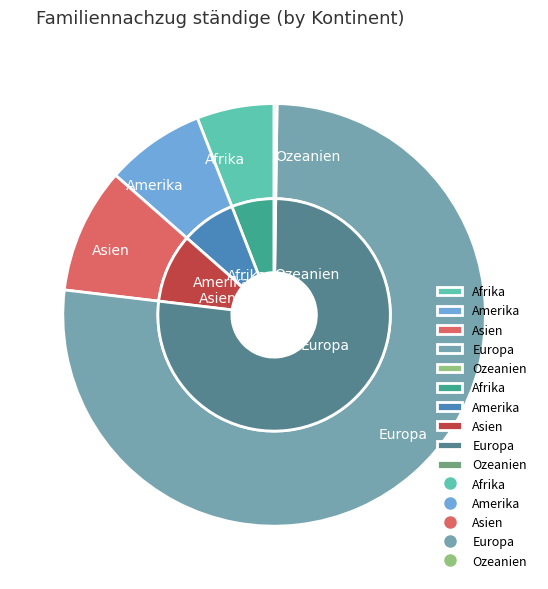

Rank the categories by value from lowest to highest.

Ozeanien, Afrika, Amerika, Asien, Europa